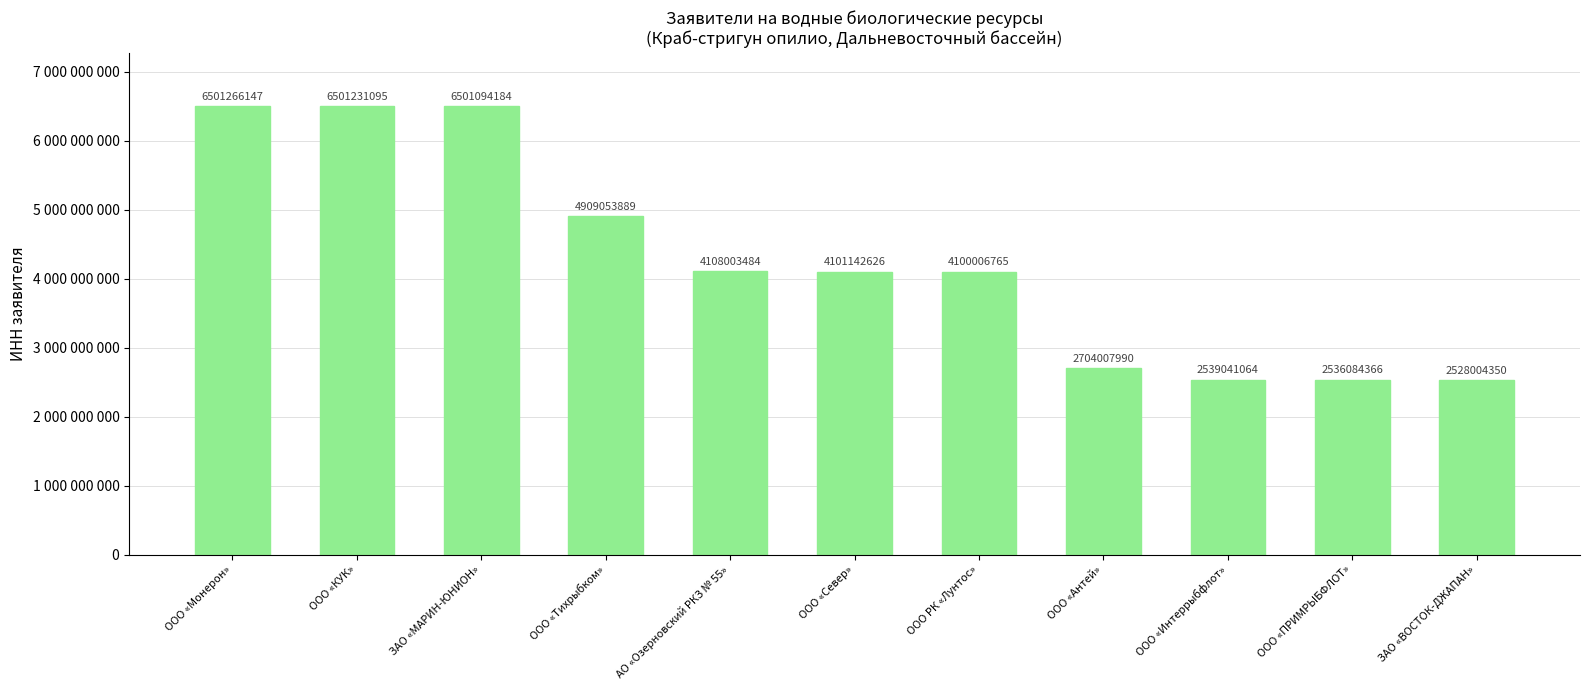

What is the smallest value displayed?

2528004350